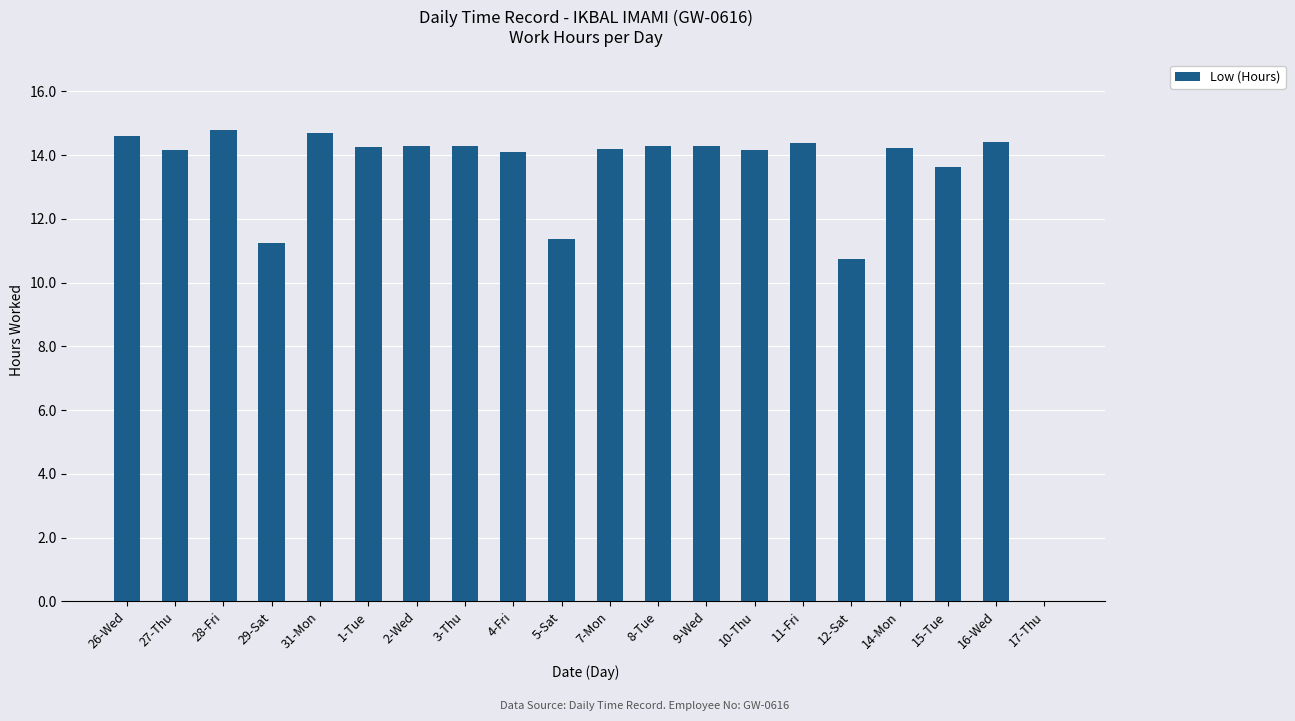

How many values are above zero?

19